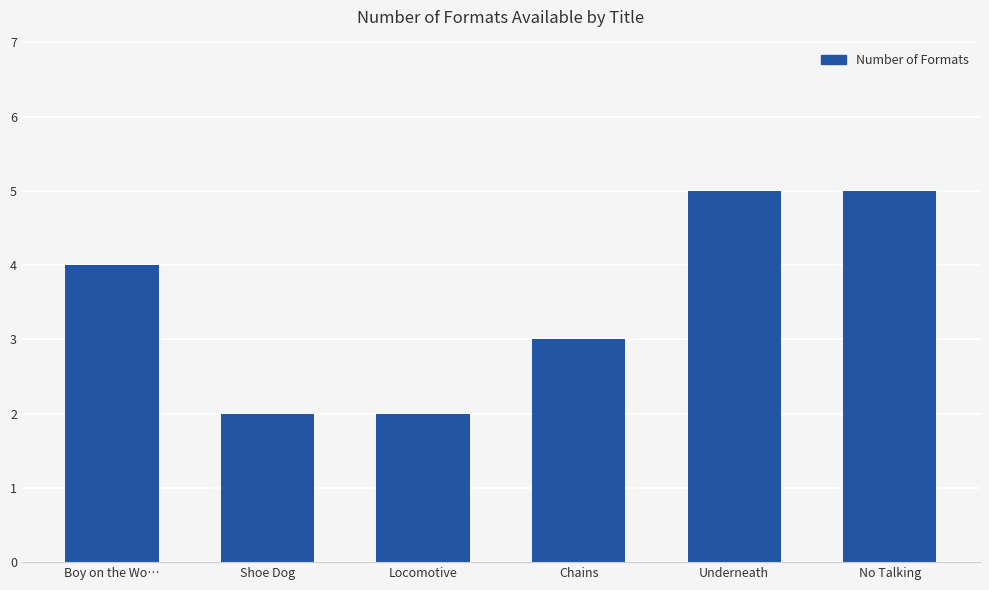

How many categories are shown in the chart?

6